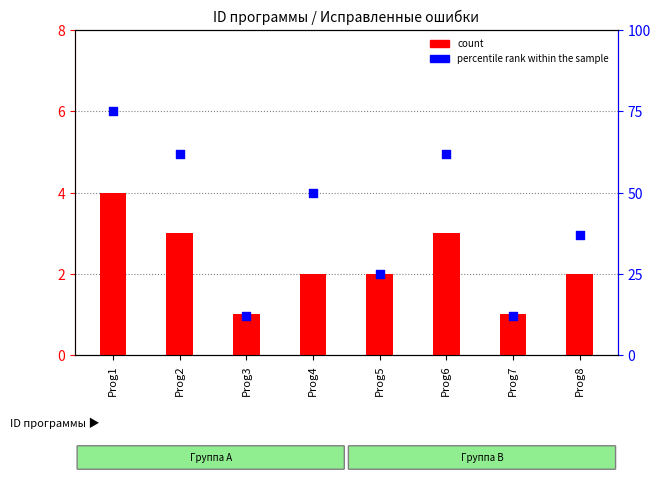

What are all the series names shown in the legend?

count, percentile rank within the sample